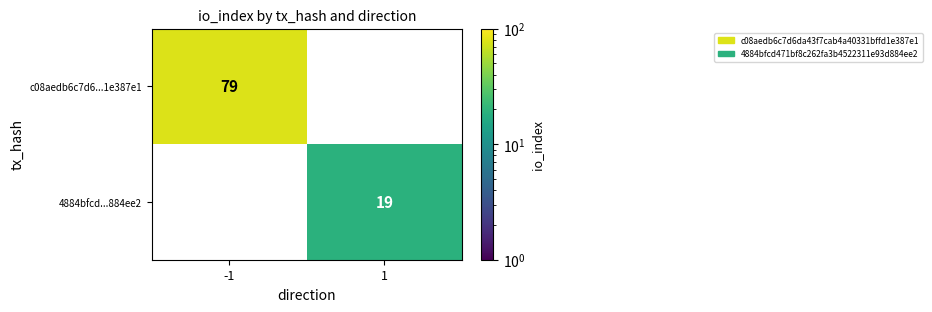

Is it true that c08aedb6c7d6...1e387e1 equals 52 at -1?

False